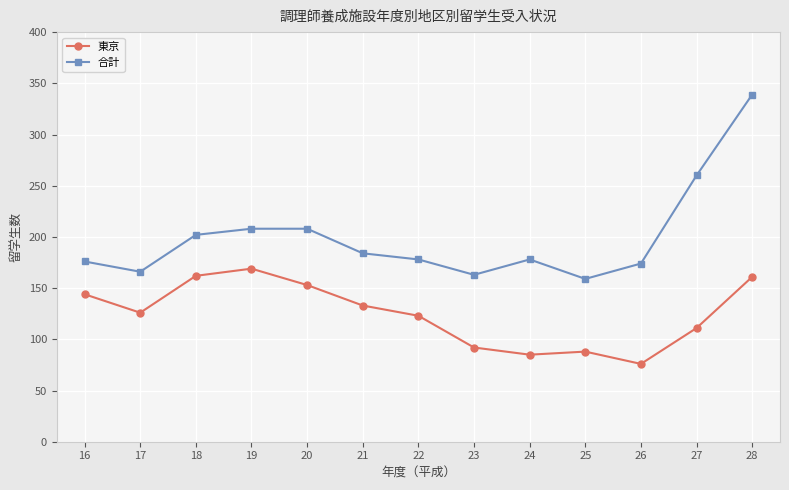

Which series changed the most between 23 and 24?

合計